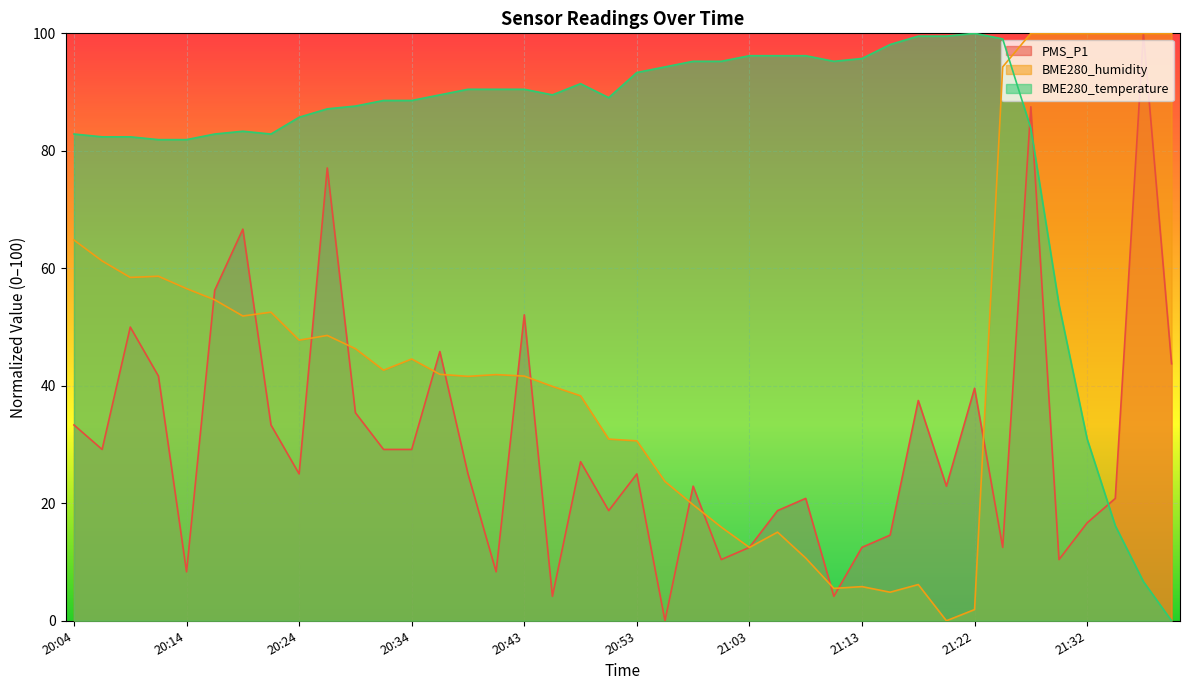

Where do PMS_P1 and BME280_temperature first cross each other?

21:25 and 21:27